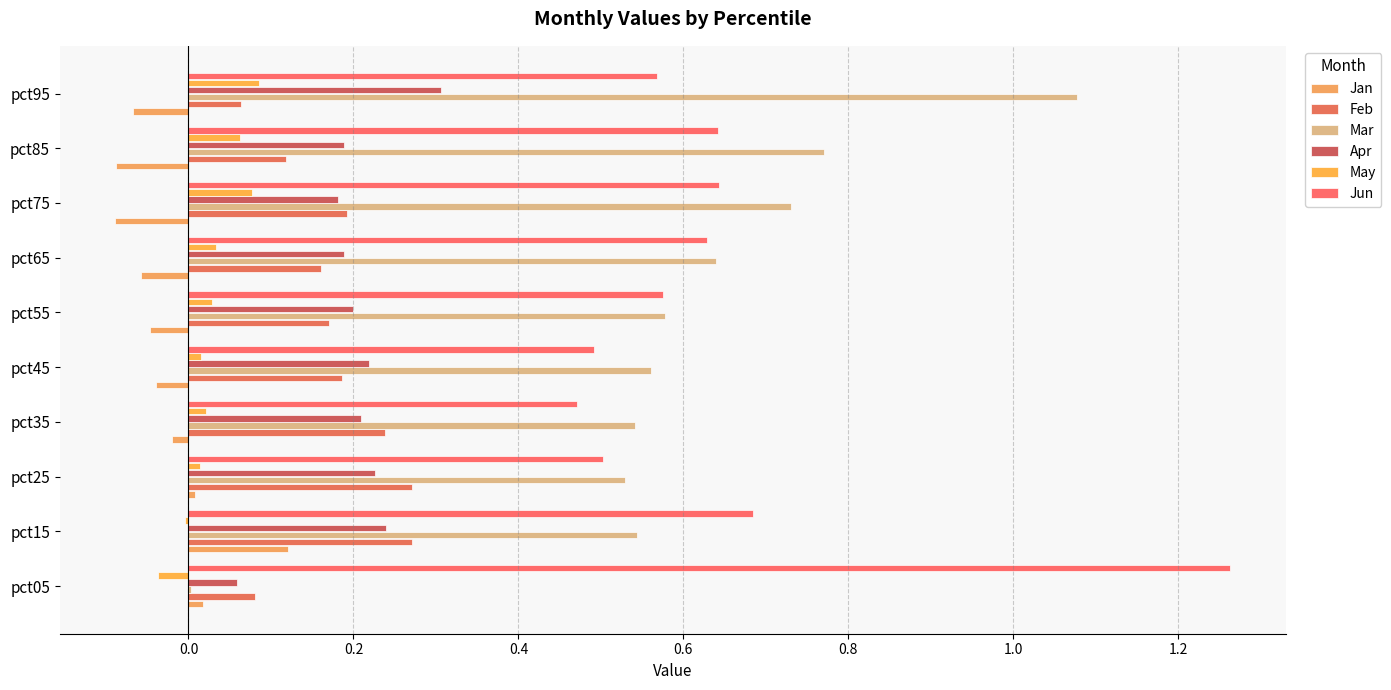

Count the number of data series in this chart.

6